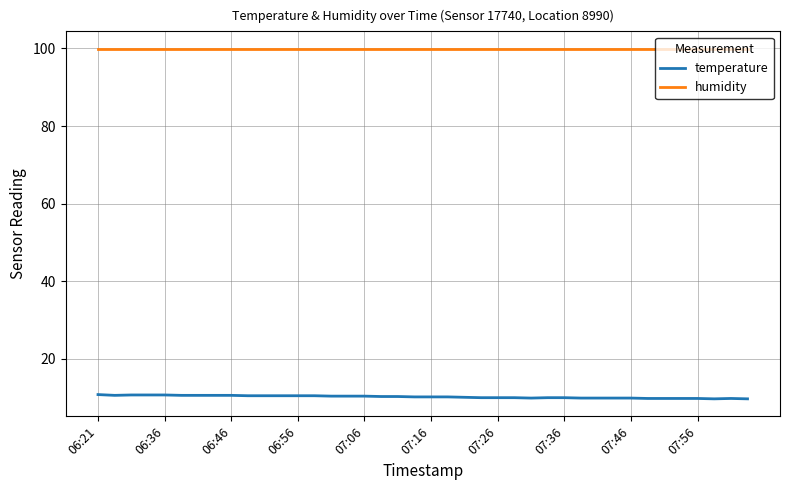

List the series in order of their overall mean, highest first.

humidity, temperature